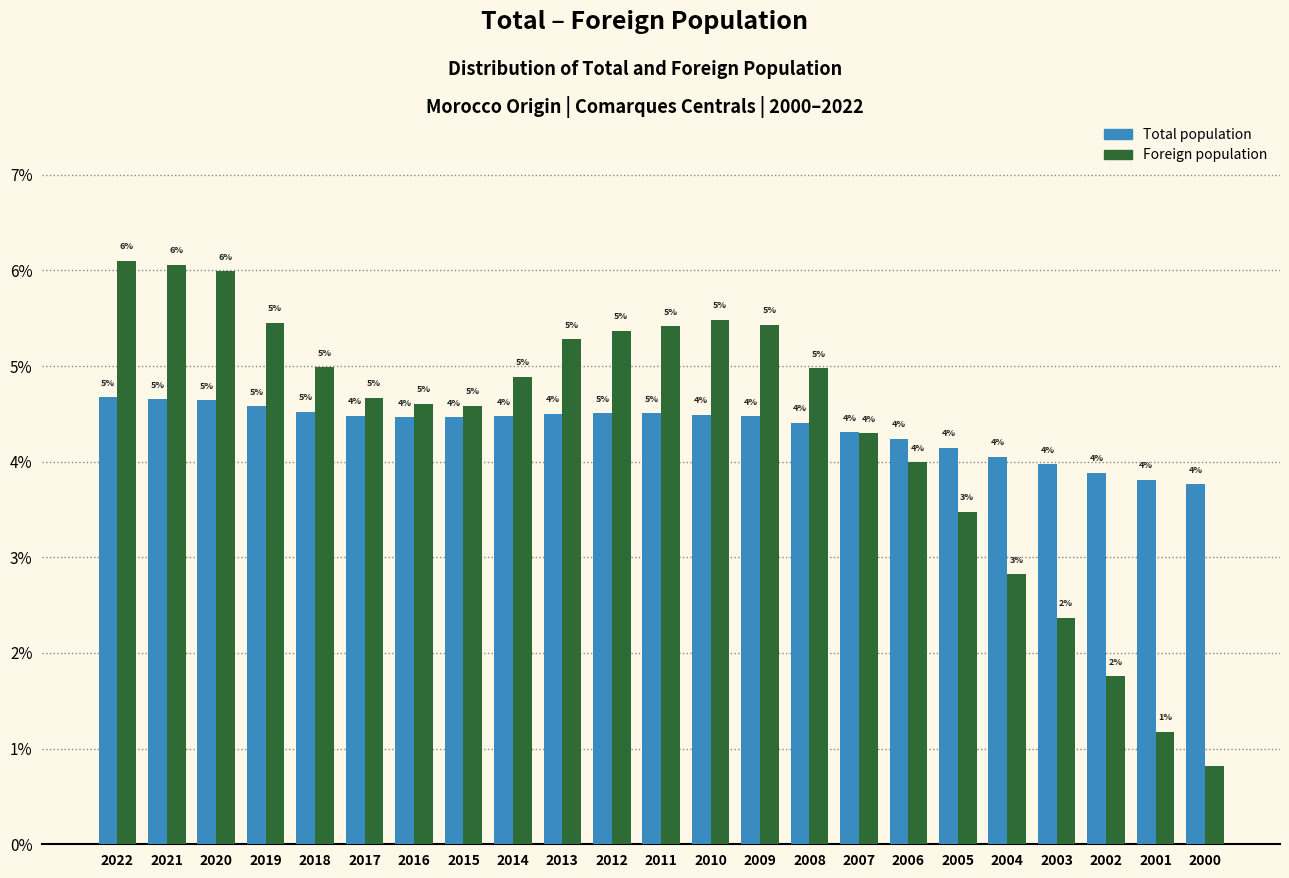

What are all the series names shown in the legend?

Total population, Foreign population